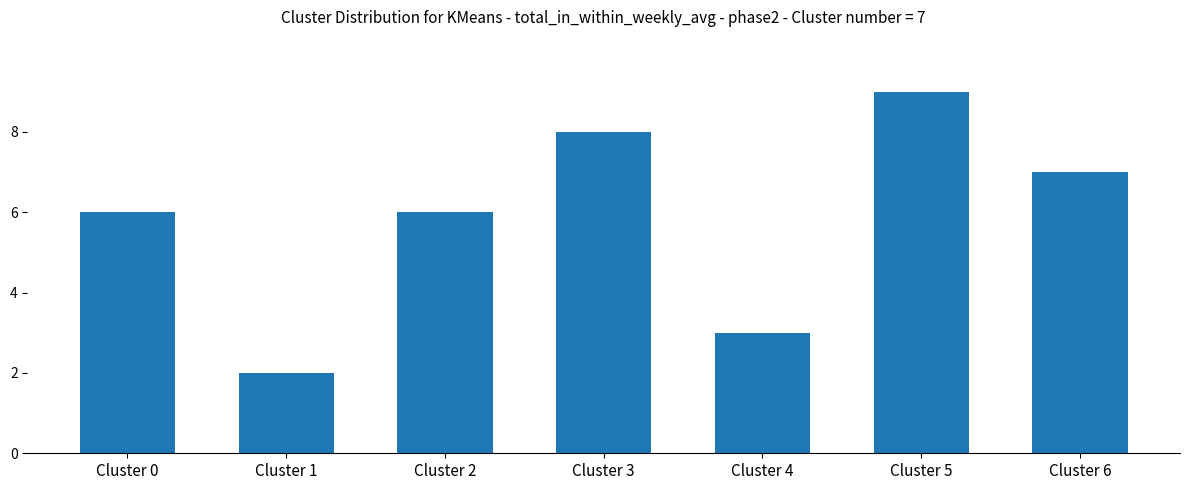

Approximately how many times larger is the value at Cluster 5 compared to Cluster 3?

1.1